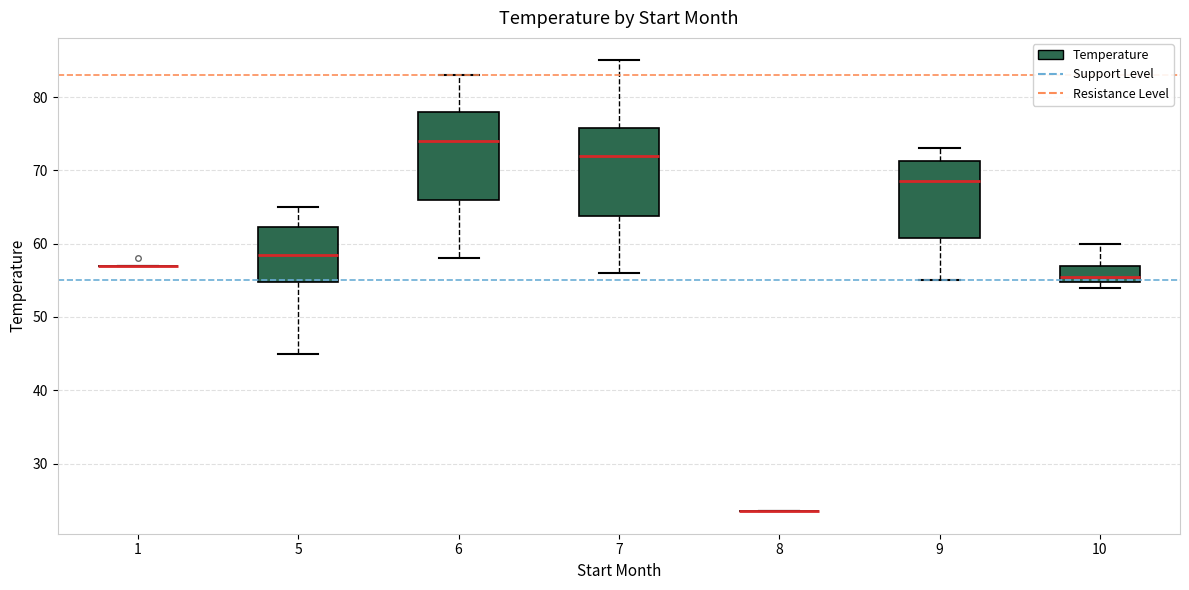

Where is the upper edge of the box at x = 5 on the y-axis? The values are not printed on the chart, so give them approximately, as read against the axis.

62